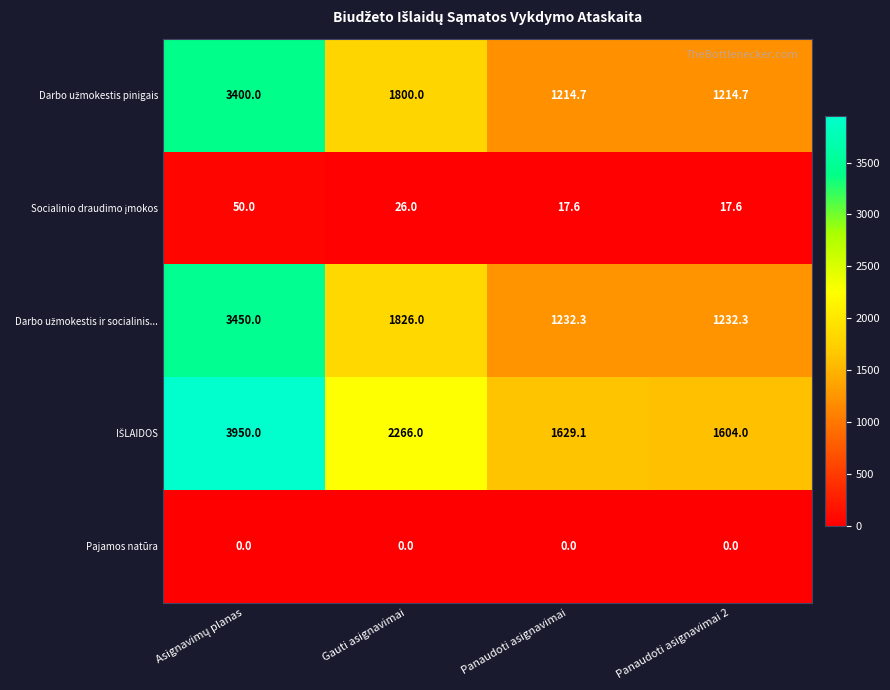

True or false: Pajamos natūra has a value of 0.0 at Panaudoti asignavimai 2.

True